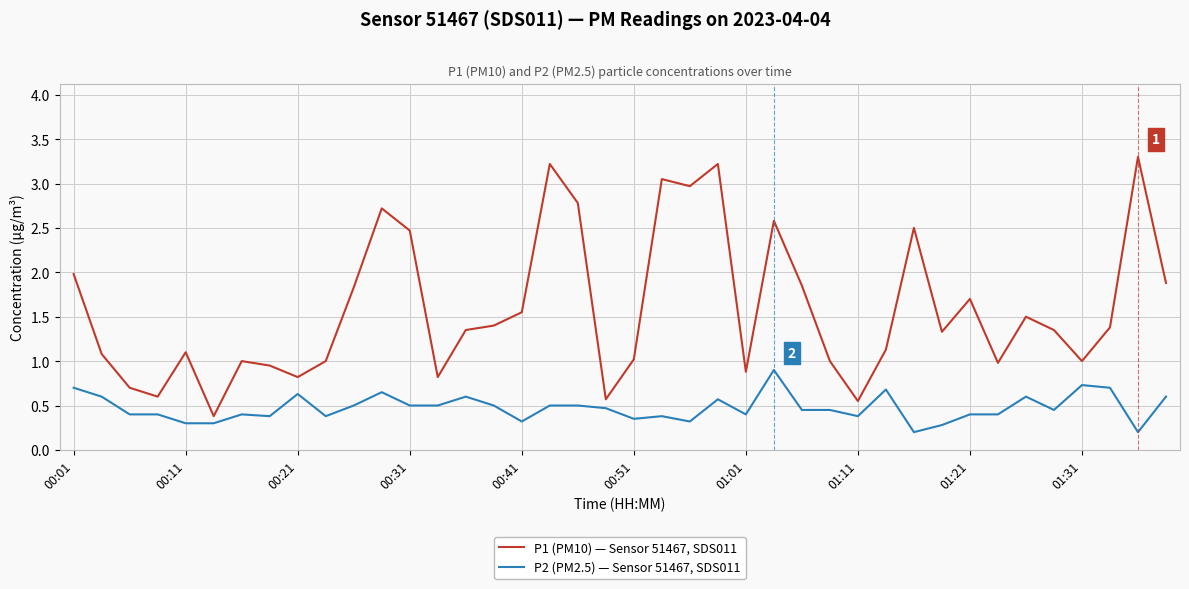

Which series has the largest range (max minus min)?

P1 (PM10) — Sensor 51467, SDS011